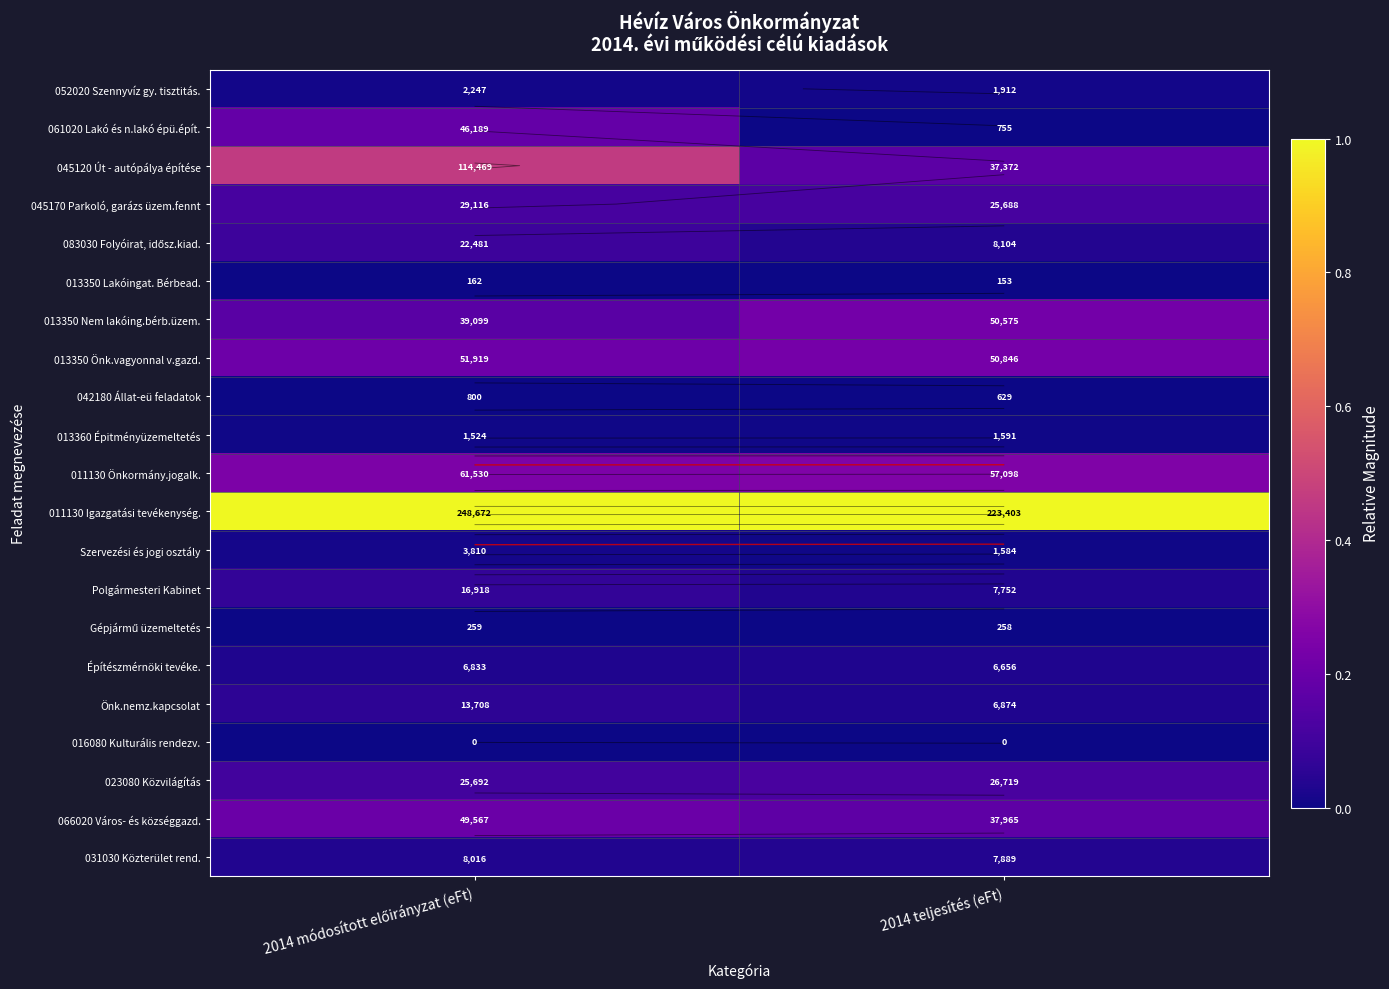

Between 2014 teljesítés (eFt) and 2014 módosított előirányzat (eFt), which is larger?

2014 módosított előirányzat (eFt)